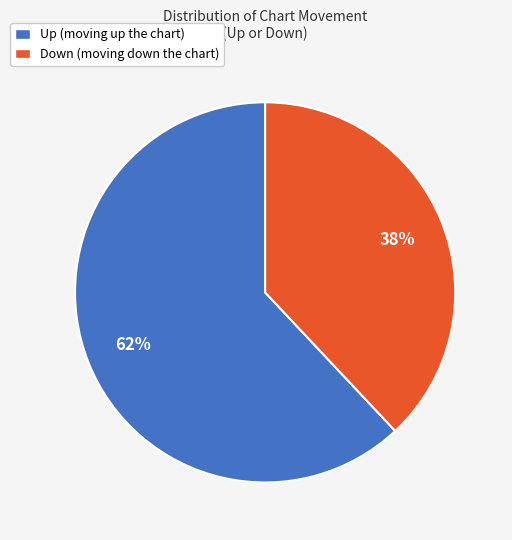

Approximately how many times larger is the value at Down (moving down the chart) compared to Up (moving up the chart)?

0.6